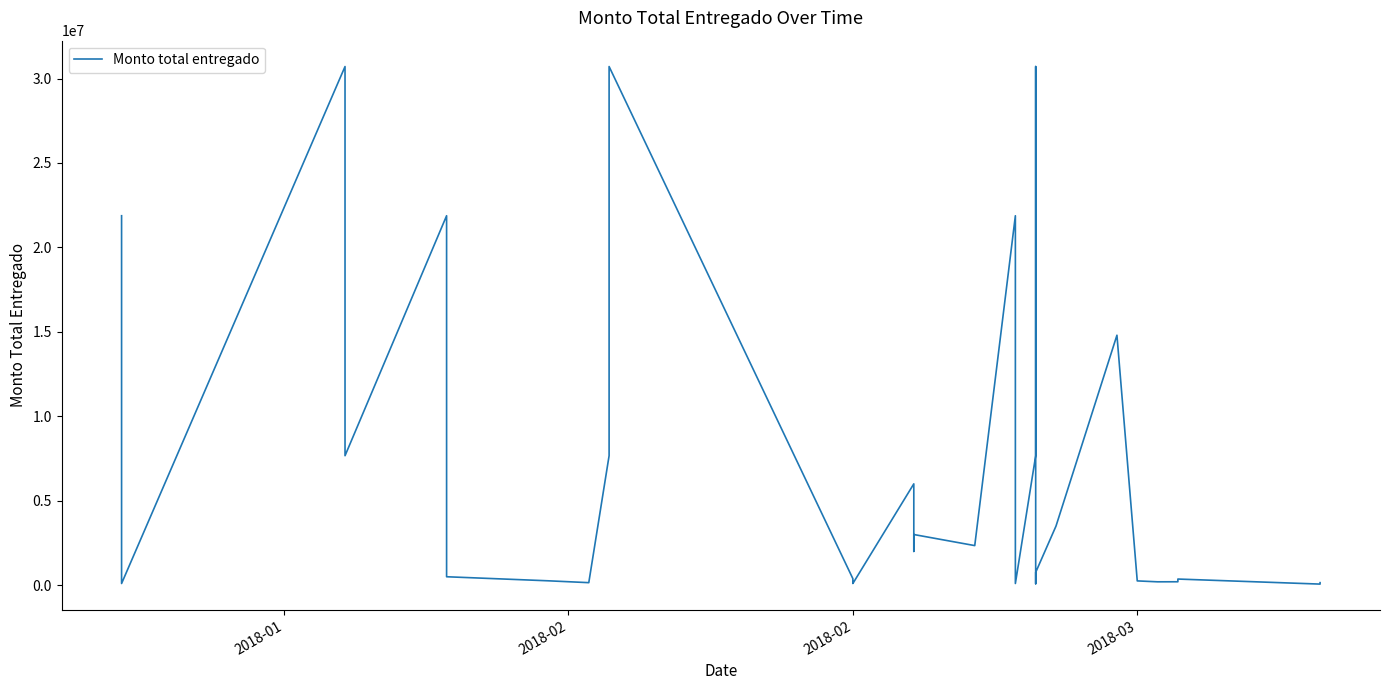

What is the difference between the maximum and minimum values?

30643333.3